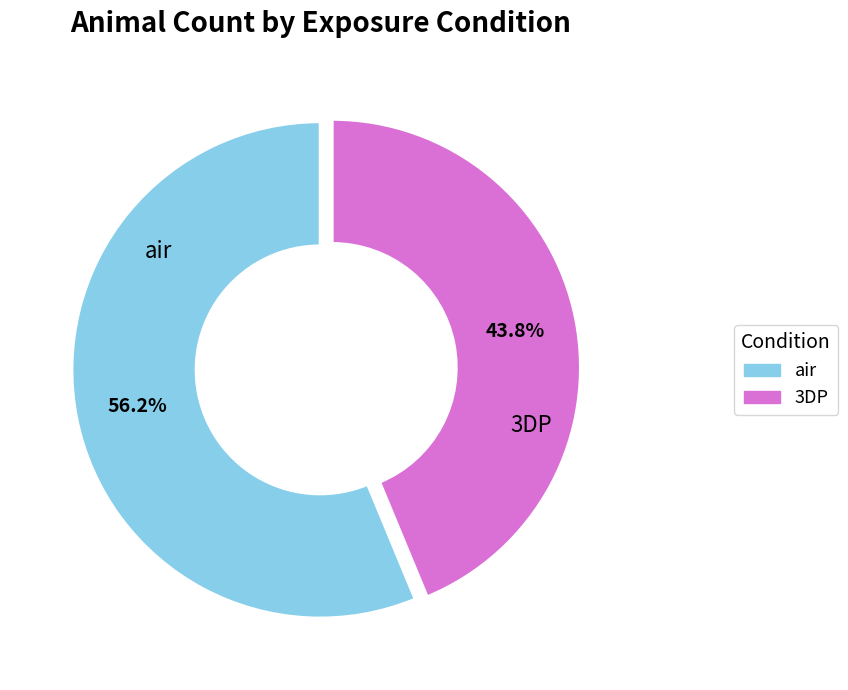

Between air and 3DP, which is larger?

air